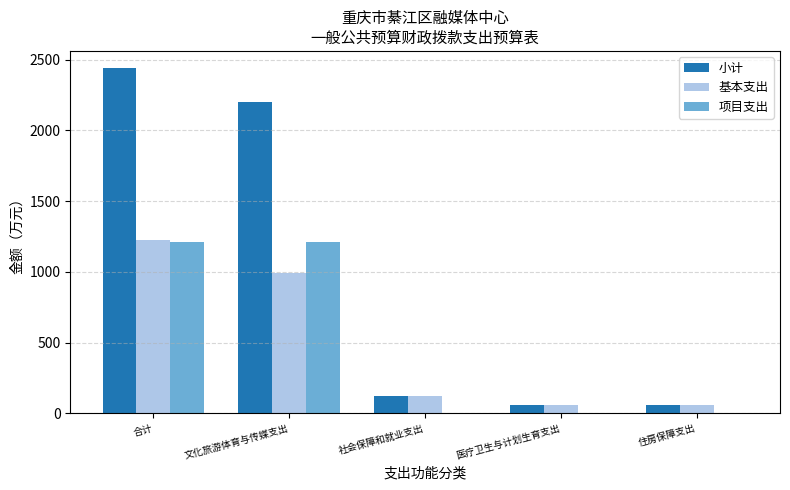

Which series has the widest spread of values?

小计